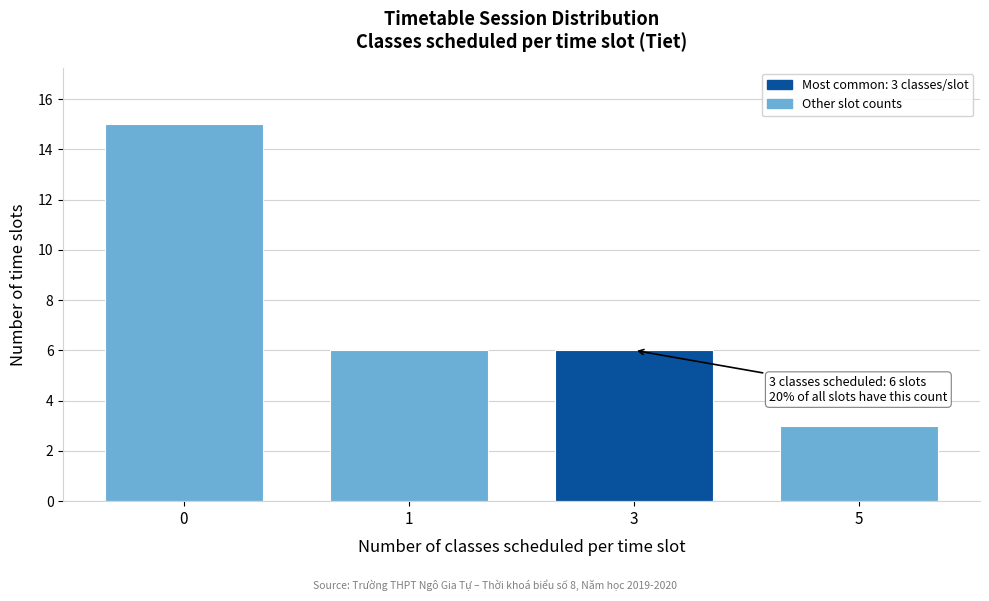

Reading left to right, list all the values displayed in this chart.

0=15	1=6	3=6	5=3